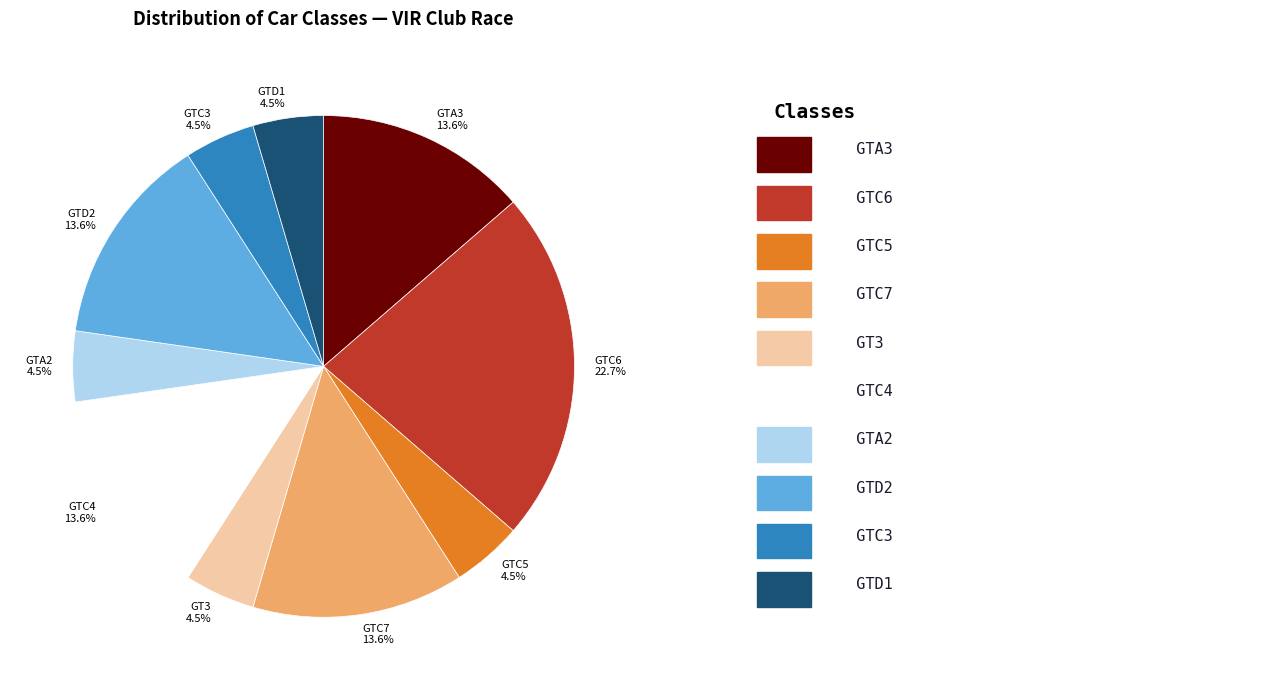

What percentage do GTD2 and GTC3 together represent?

18.2%